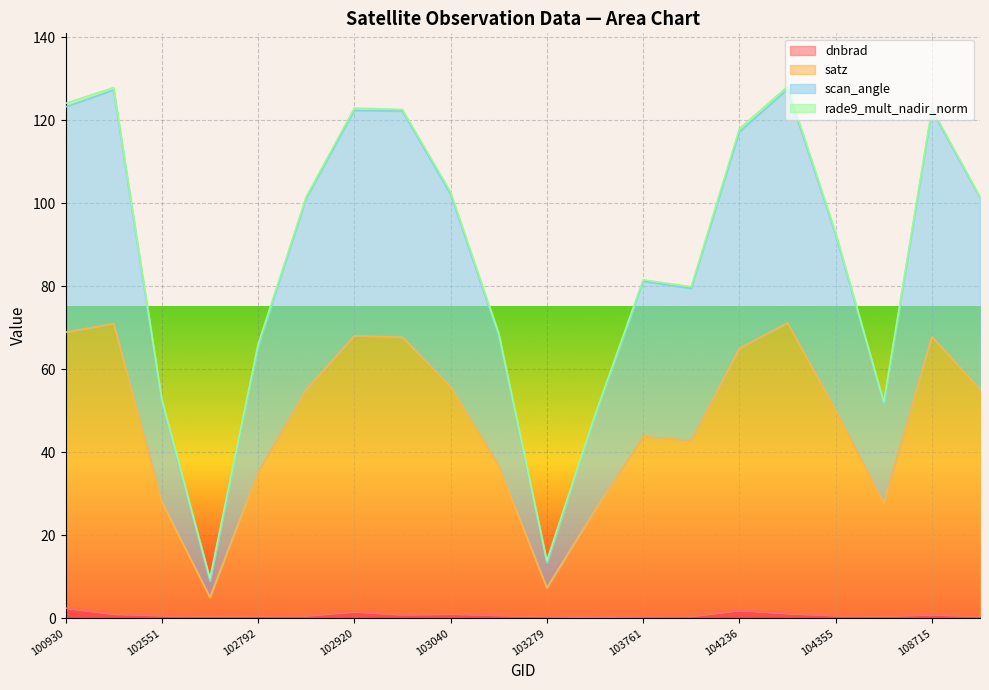

In dnbrad, how many points are higher than both neighbors (excluding endpoints)?

4